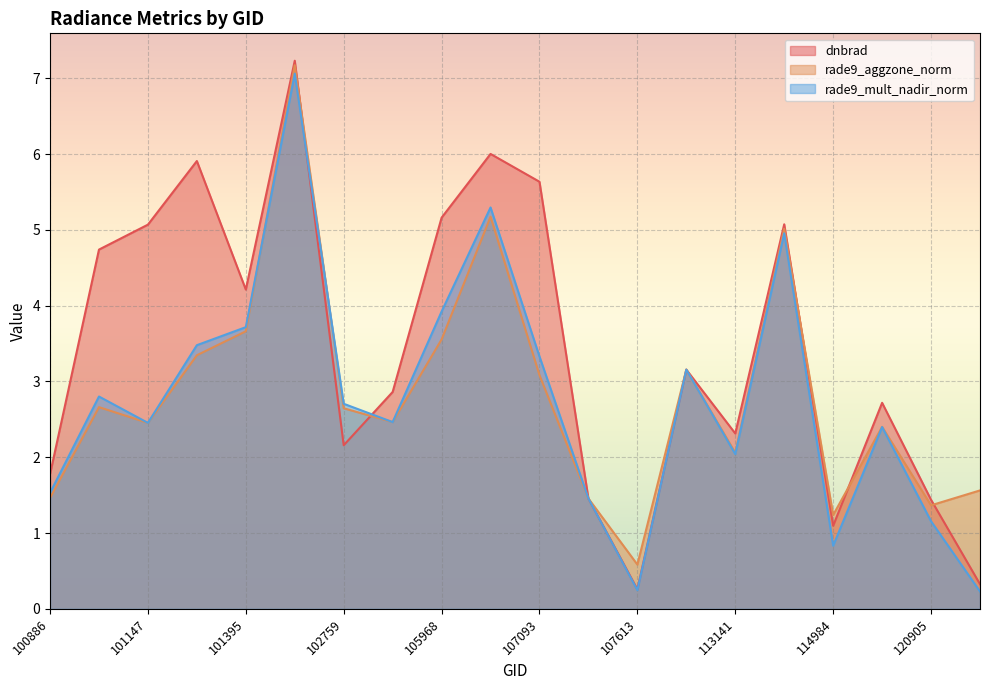

At which category does dnbrad reach its first local valley?

101395